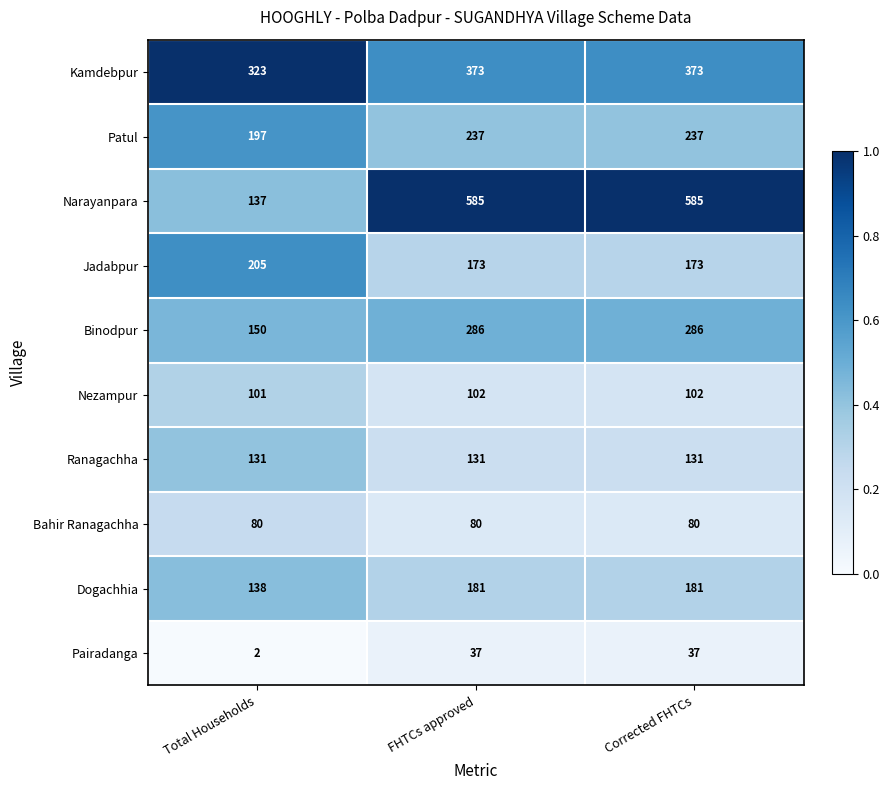

How many categories are shown in the chart?

3